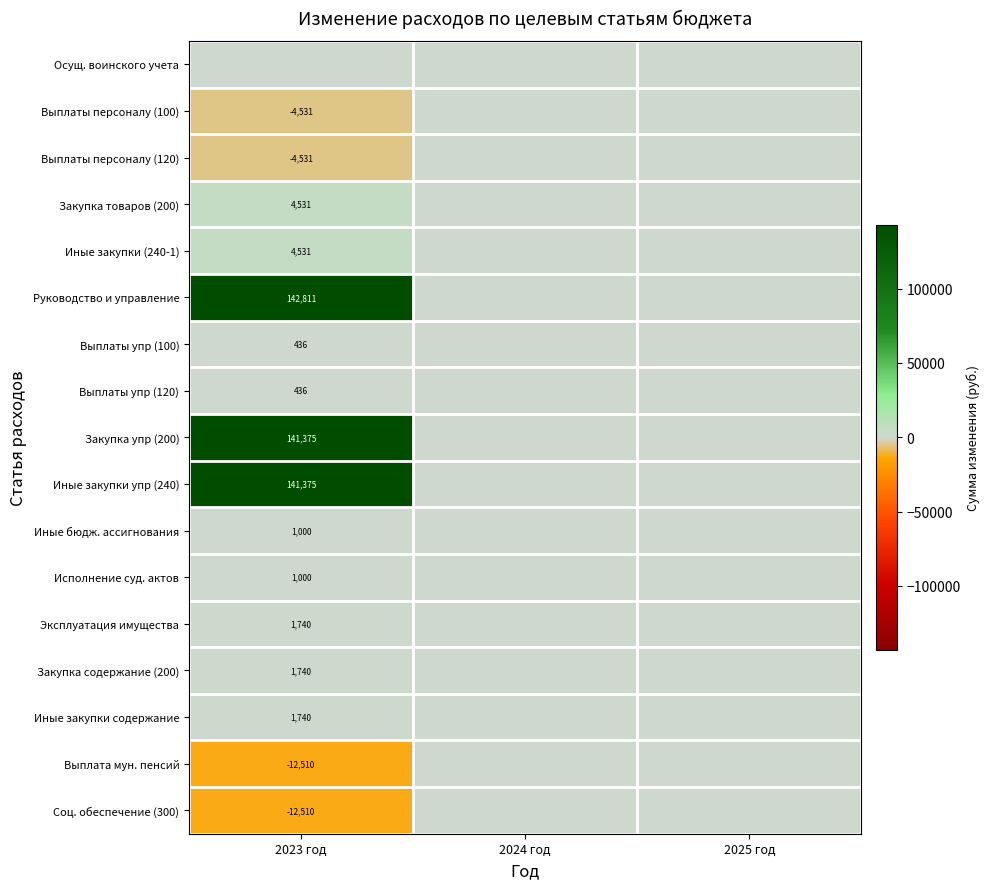

The value of Эксплуатация имущества at 2025 год is -944.0. True or false?

False